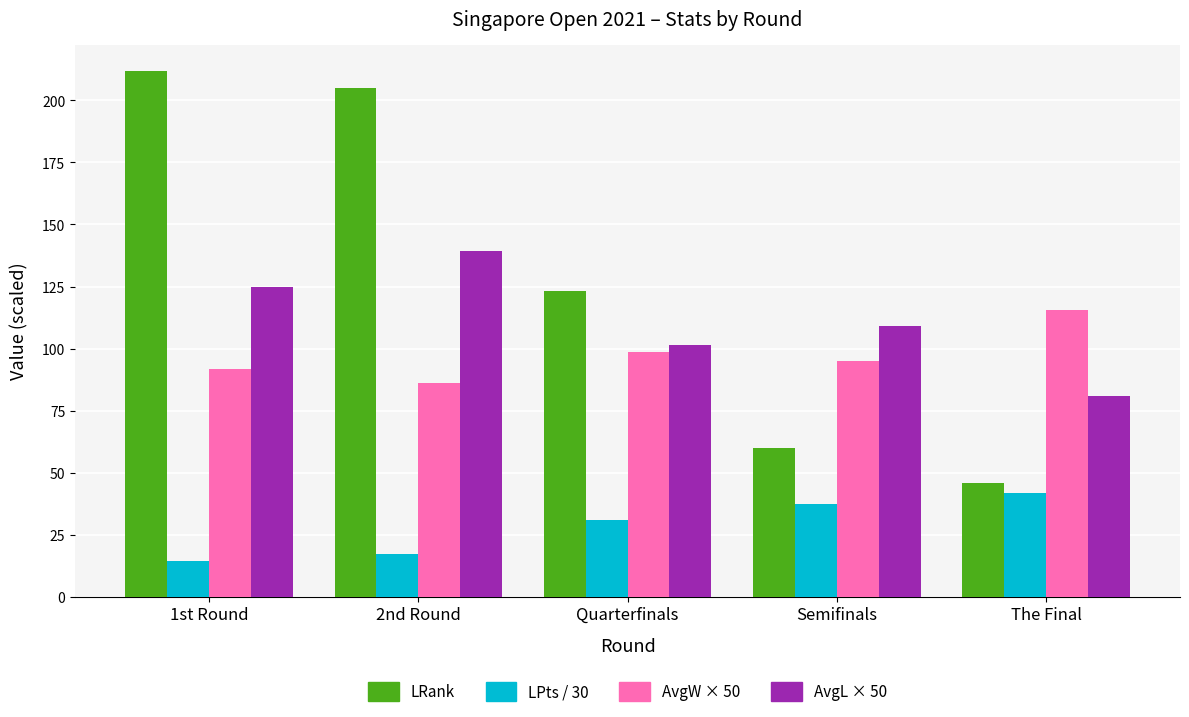

Count the number of categories in the chart.

5